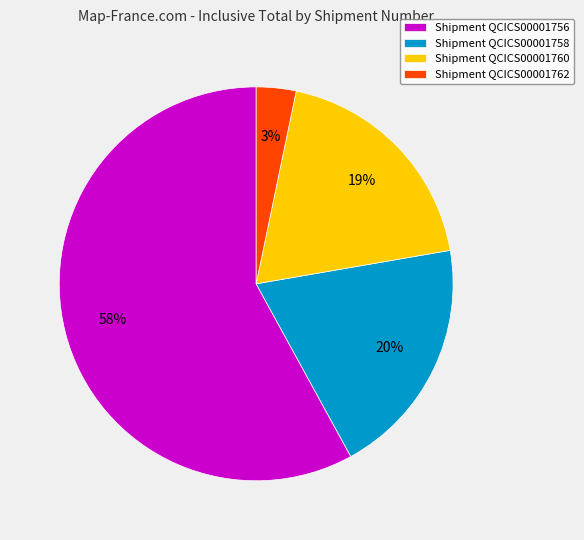

To the nearest percent, what is the average slice percentage?

25%